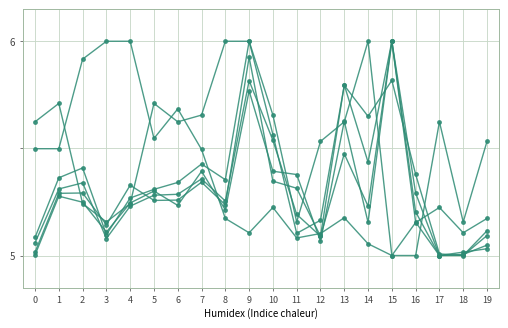

How many distinct data groups are displayed?

6